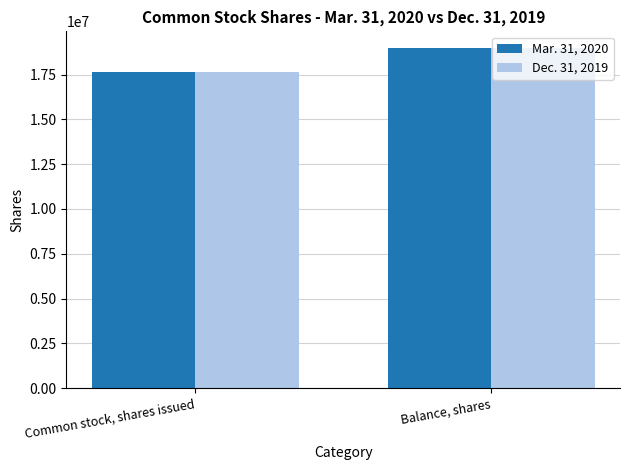

Rank the categories by Dec. 31, 2019 value from highest to lowest.

Balance, shares, Common stock, shares issued